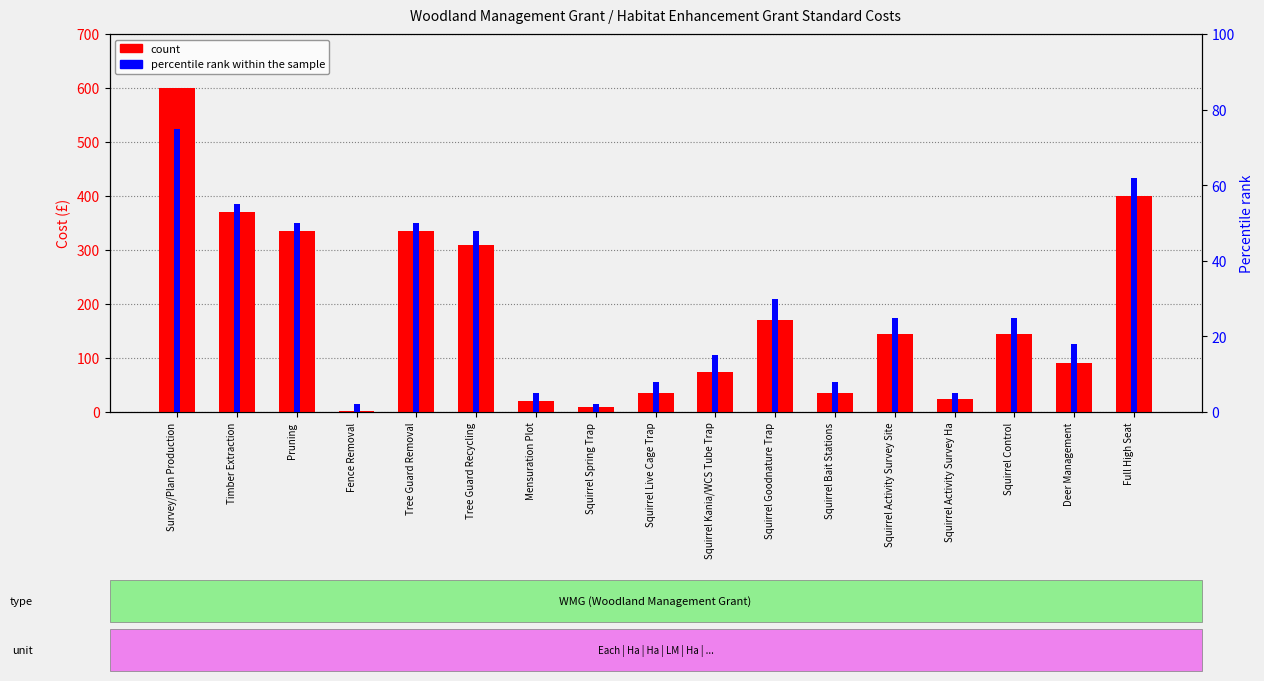

At which category is the sum across all series the highest?

Survey/Plan Production